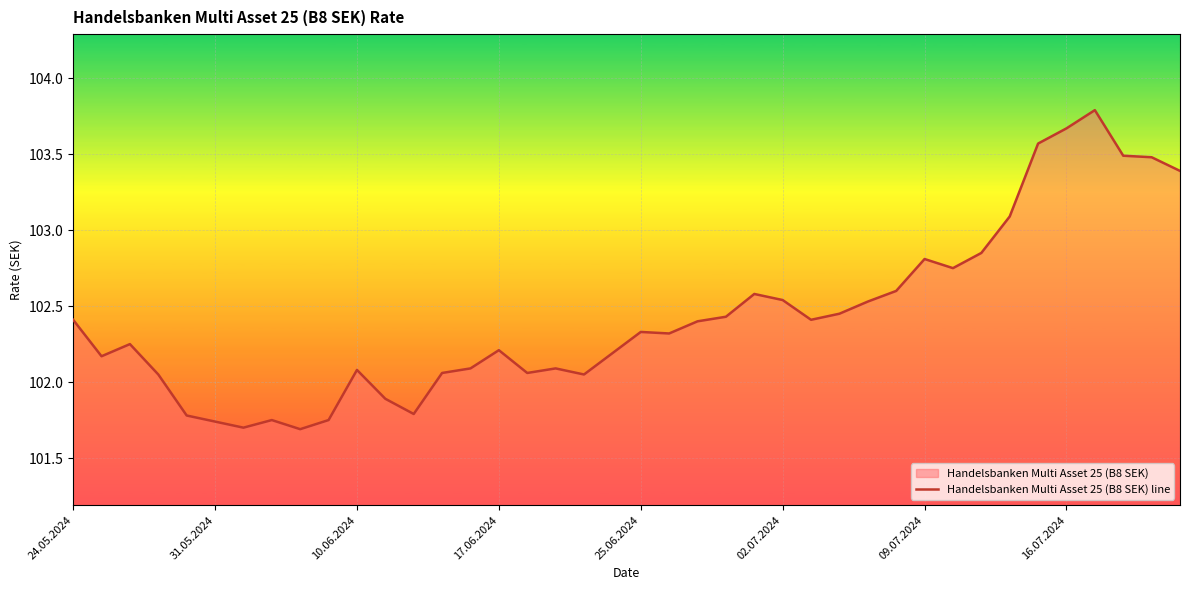

What is the ratio of the value at 37 to the value at 16?

1.0